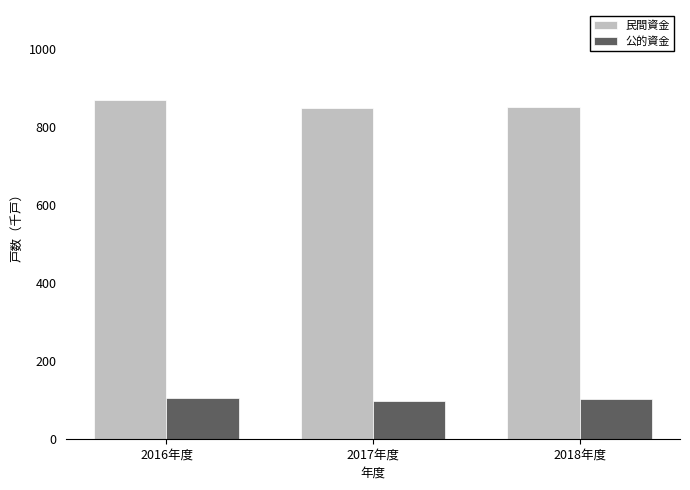

What is the approximate value of 民間資金 at 2018年度?

851.9